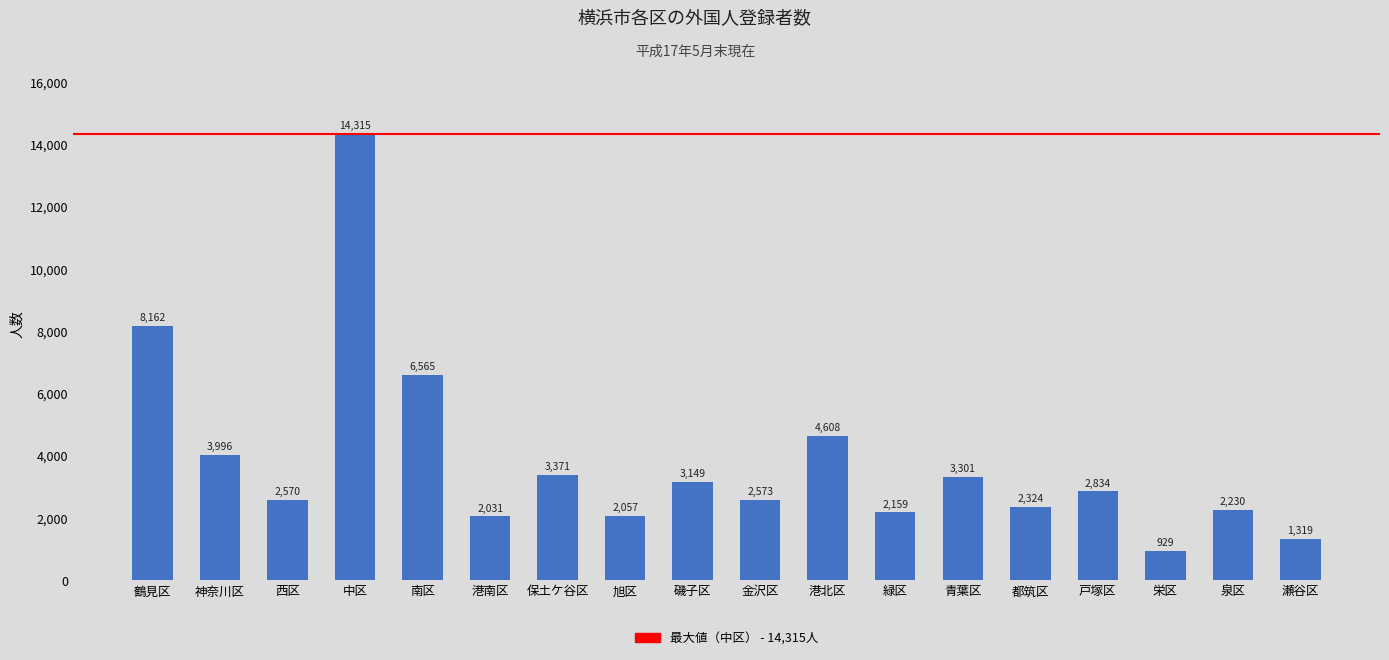

List the labels in order of value, smallest first.

栄区, 瀬谷区, 港南区, 旭区, 緑区, 泉区, 都筑区, 西区, 金沢区, 戸塚区, 磯子区, 青葉区, 保土ケ谷区, 神奈川区, 港北区, 南区, 鶴見区, 中区